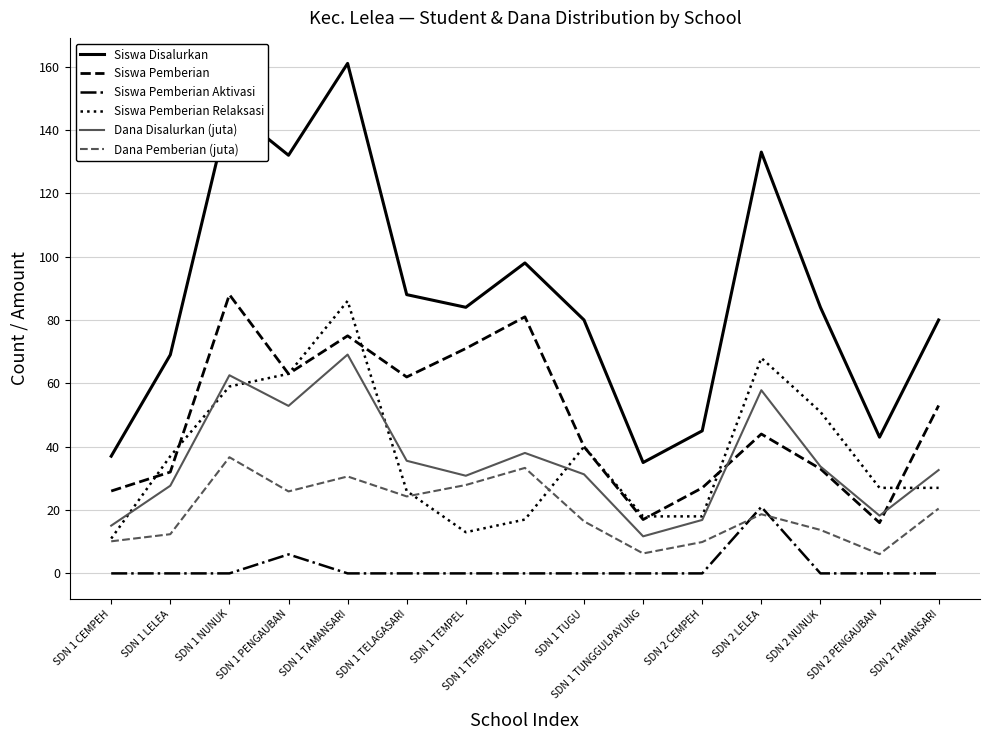

True or false: Siswa Disalurkan and Dana Disalurkan (juta) cross at least once.

False